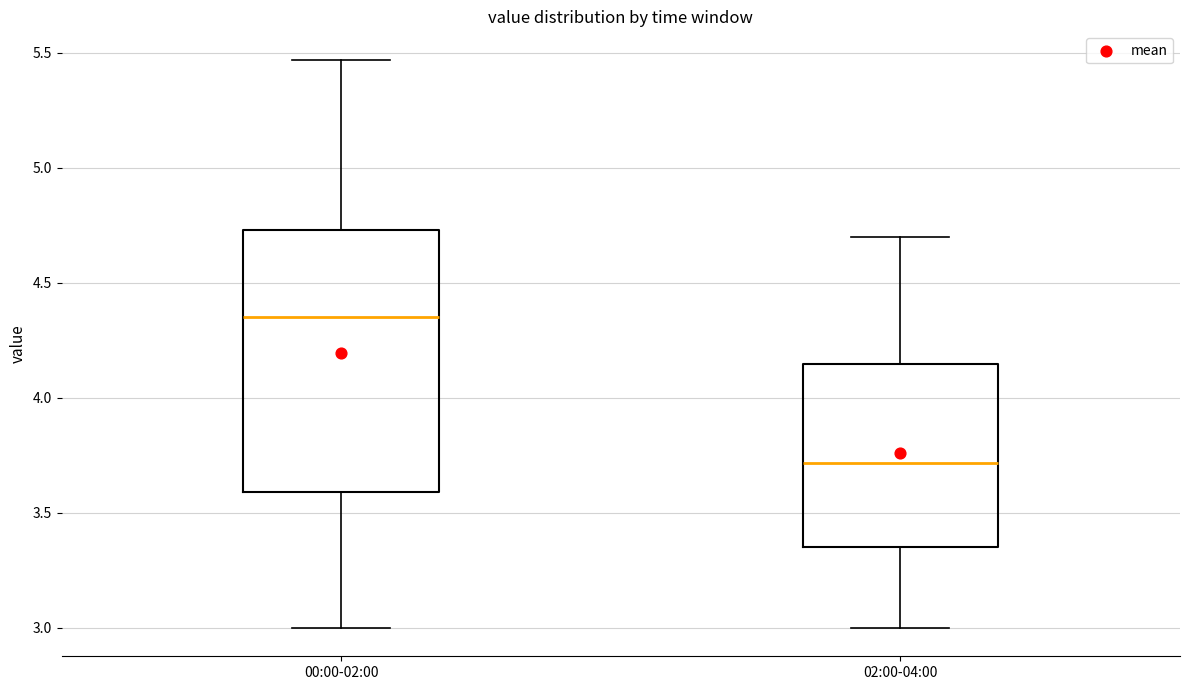

Reading left to right, read every box against the y-axis: the position of its median line, the range the box covers, and the ends of its whiskers. The values are not printed on the chart, so give them approximately, as read against the axis.

00:00-02:00: median 4.35, box 3.60 to 4.75, whiskers 3.00 to 5.45
02:00-04:00: median 3.70, box 3.35 to 4.15, whiskers 3.00 to 4.70